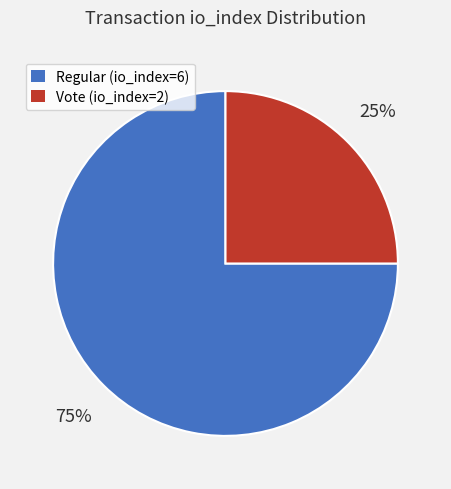

Is it true that Regular (io_index=6) is 67% of the pie?

False